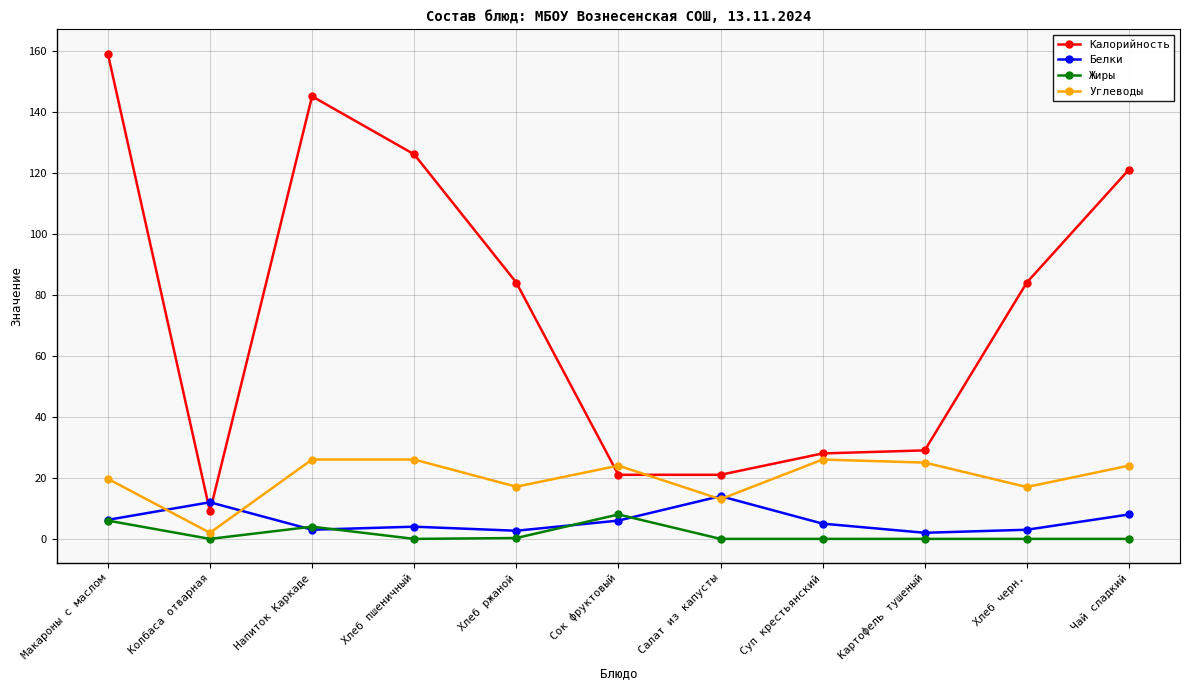

Where do Калорийность and Белки first cross each other?

Макароны с маслом and Колбаса отварная